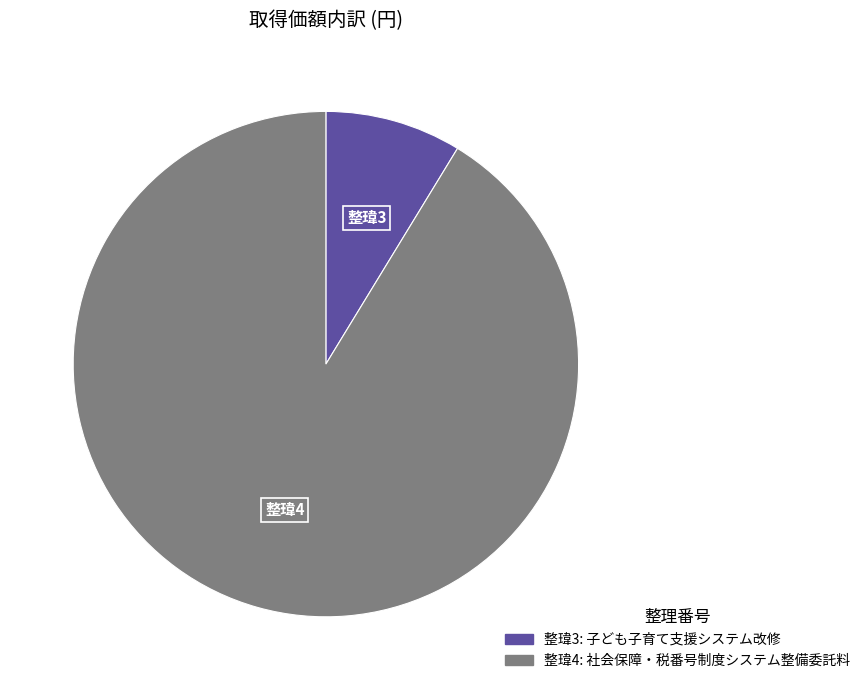

Is there any slice that represents more than half of the pie?

Yes